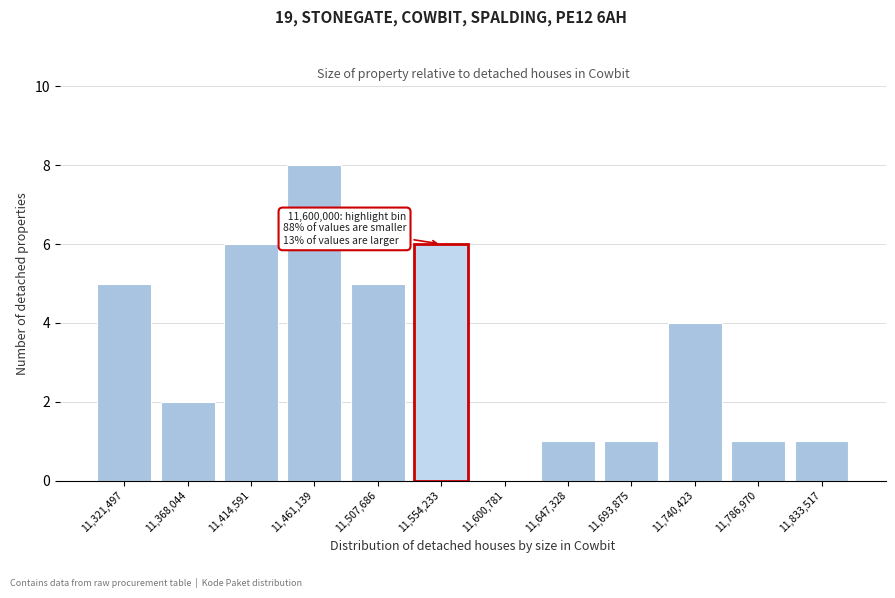

Reading right to left, list all the values displayed in this chart.

11,833,517=1	11,786,970=1	11,740,423=4	11,693,875=1	11,647,328=1	11,600,781=0	11,554,233=6	11,507,686=5	11,461,139=8	11,414,591=6	11,368,044=2	11,321,497=5